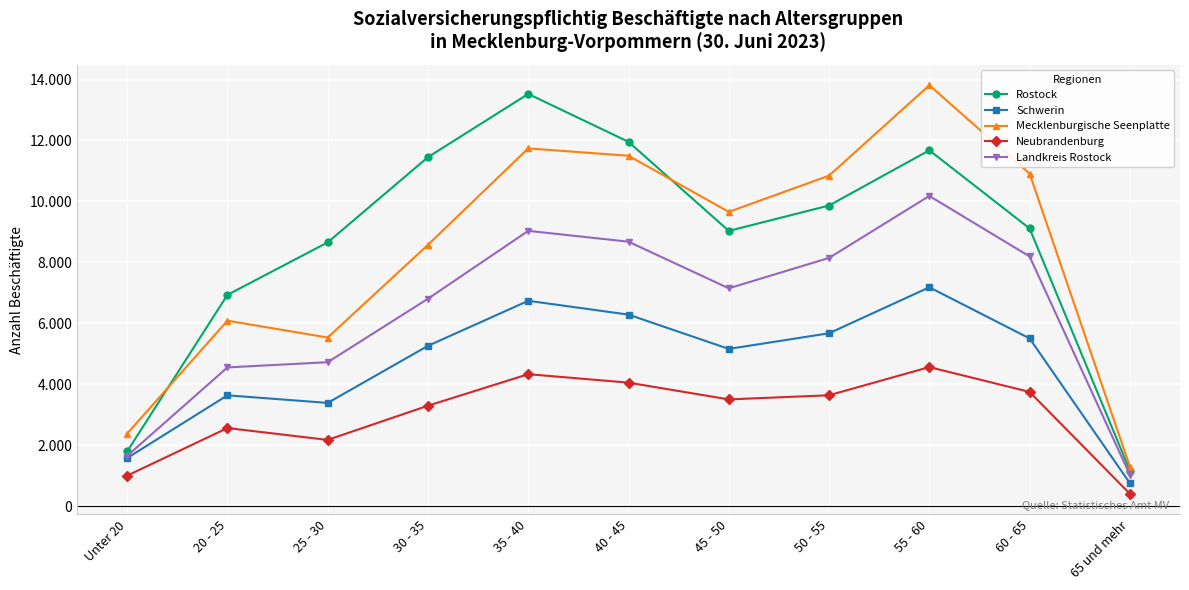

Where is the first local maximum for Neubrandenburg?

20 - 25